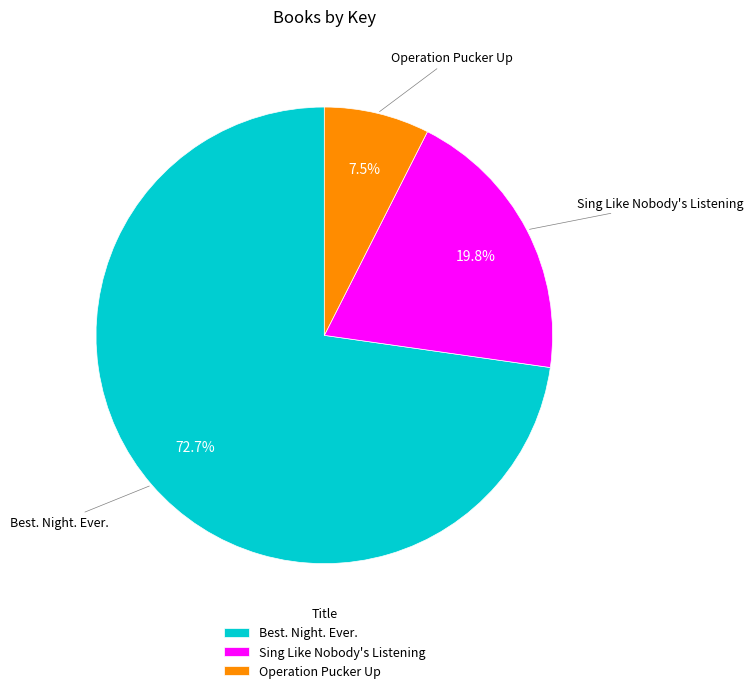

How many slices are in this pie chart?

3